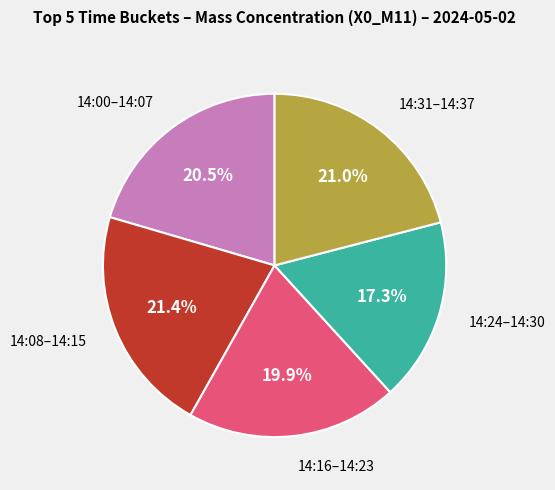

How many segments does this pie chart have?

5